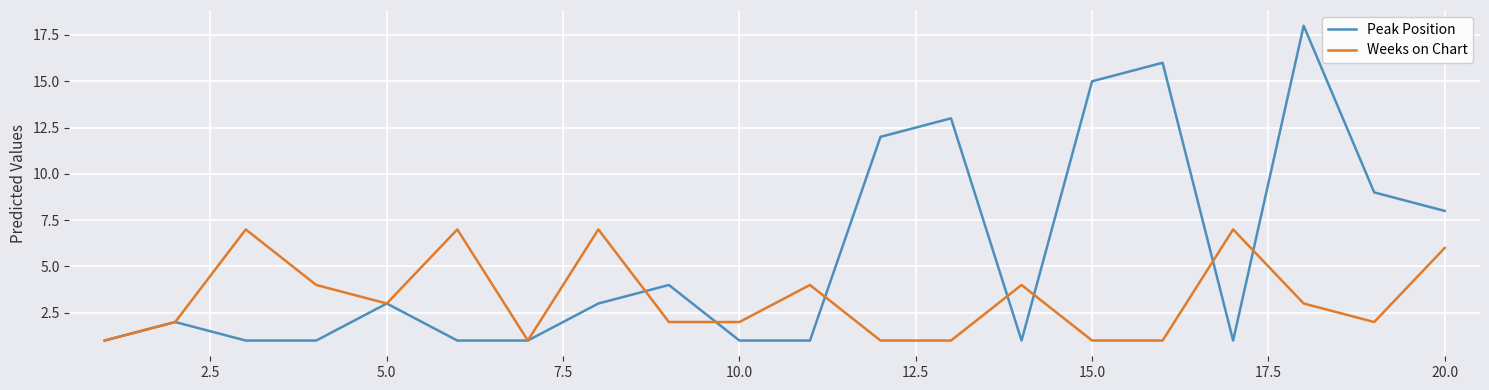

Rank the series by their average value, from lowest to highest.

Weeks on Chart, Peak Position